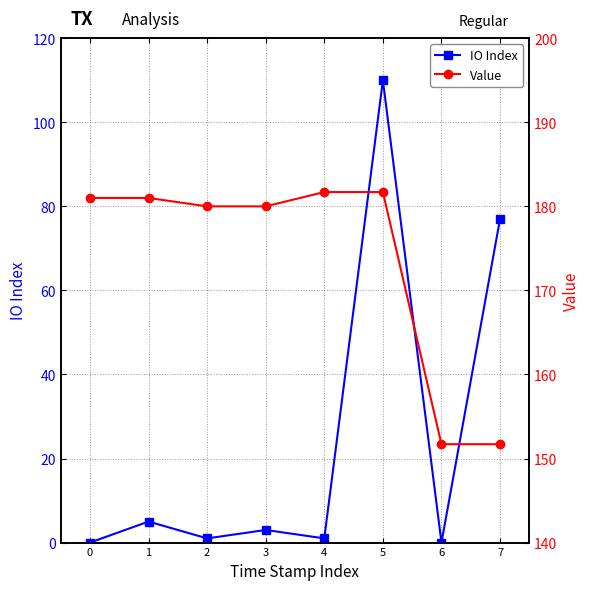

How many categories are shown in the chart?

8